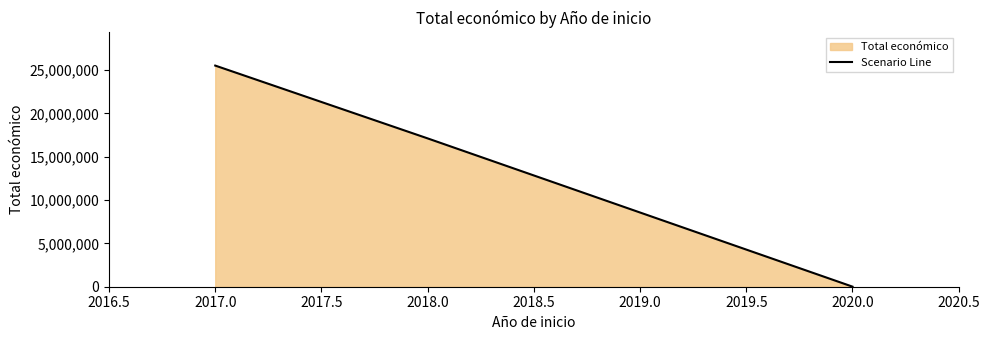

Rank the categories by value from lowest to highest.

2020.0, 2018.0, 2017.0